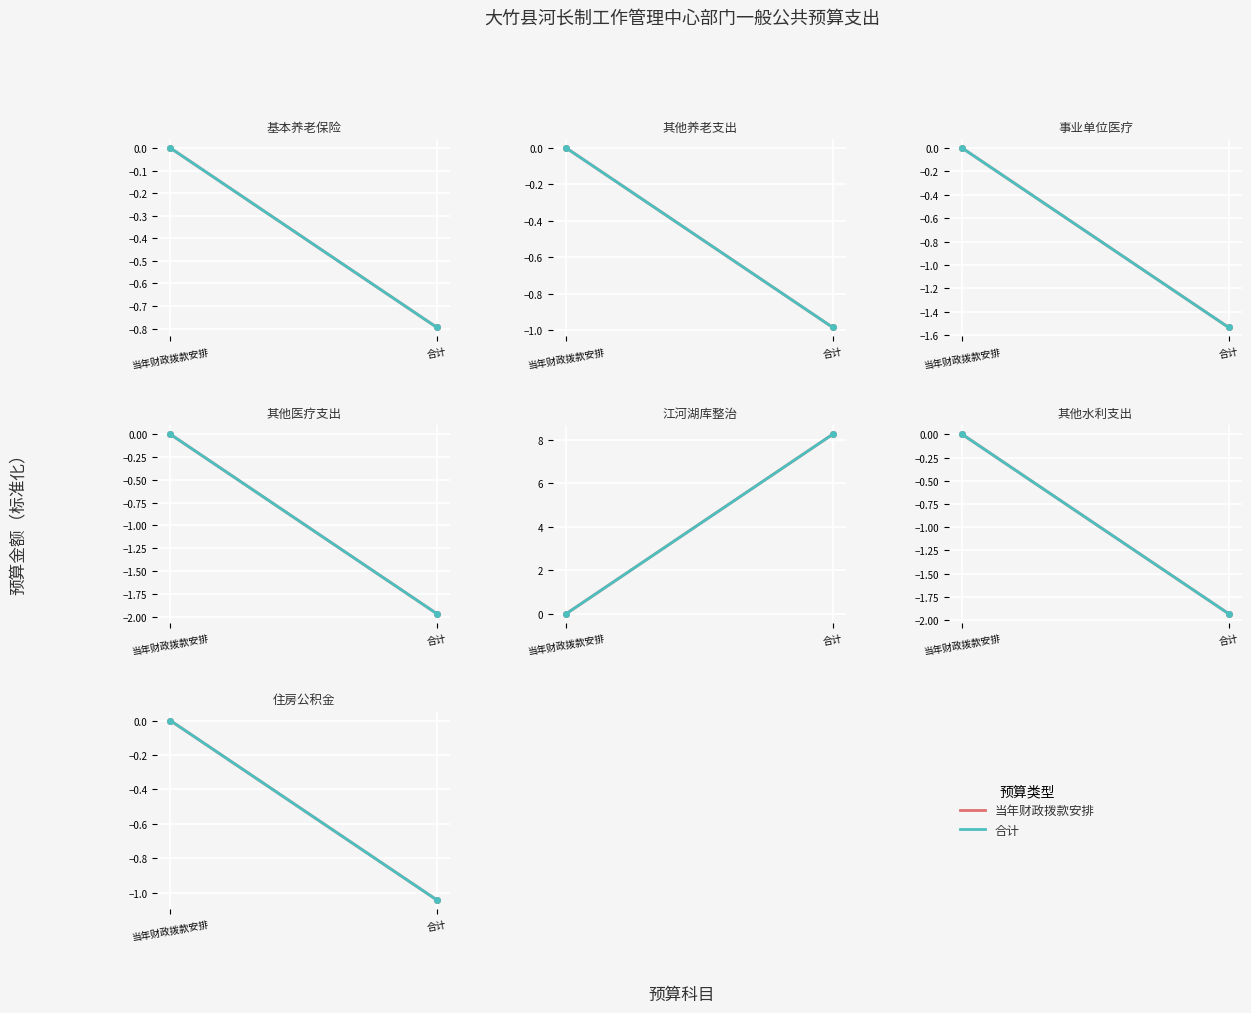

Is this an area chart (filled region under the line)?

No